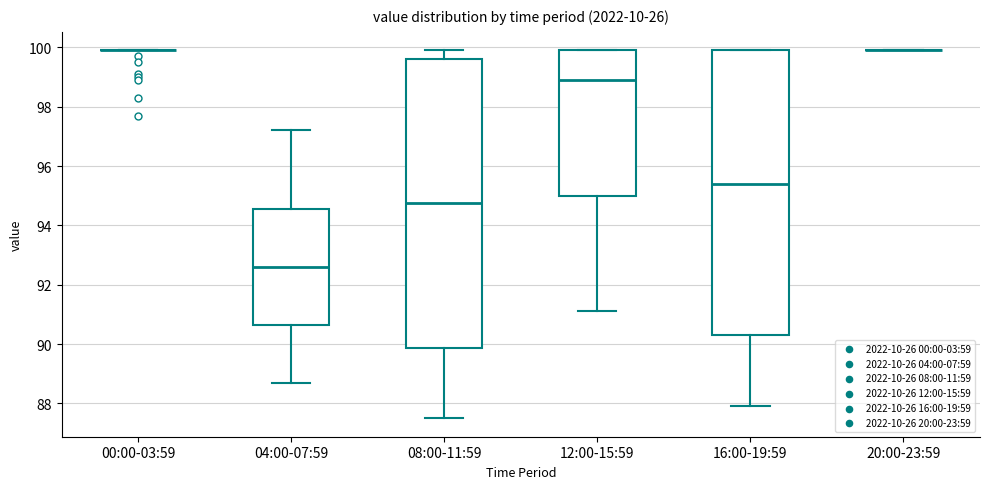

Reading left to right, read every box against the y-axis: the position of its median line, the range the box covers, and the ends of its whiskers. The values are not printed on the chart, so give them approximately, as read against the axis.

00:00-03:59: box collapsed to a line at 100.0, whiskers 100.0 to 100.0
04:00-07:59: median 92.6, box 90.6 to 94.6, whiskers 88.8 to 97.2
08:00-11:59: median 94.8, box 89.8 to 99.6, whiskers 87.6 to 100.0
12:00-15:59: median 99.0, box 95.0 to 100.0, whiskers 91.2 to 100.0
16:00-19:59: median 95.4, box 90.4 to 100.0, whiskers 88.0 to 100.0
20:00-23:59: box collapsed to a line at 100.0, whiskers 100.0 to 100.0